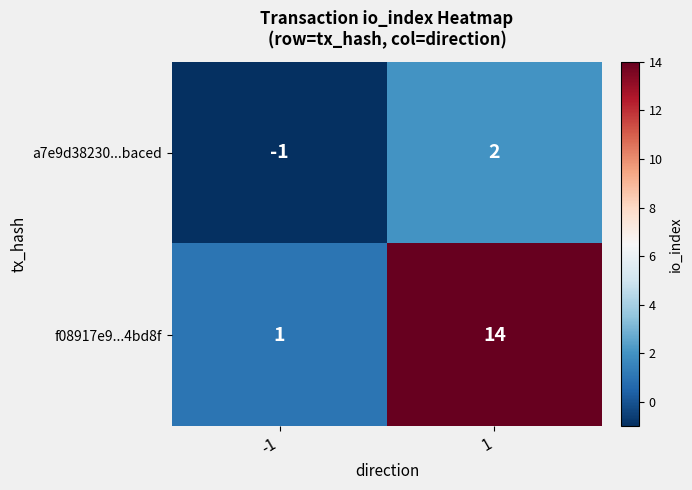

List the series in order of their overall mean, highest first.

f08917e9...4bd8f, a7e9d38230...baced